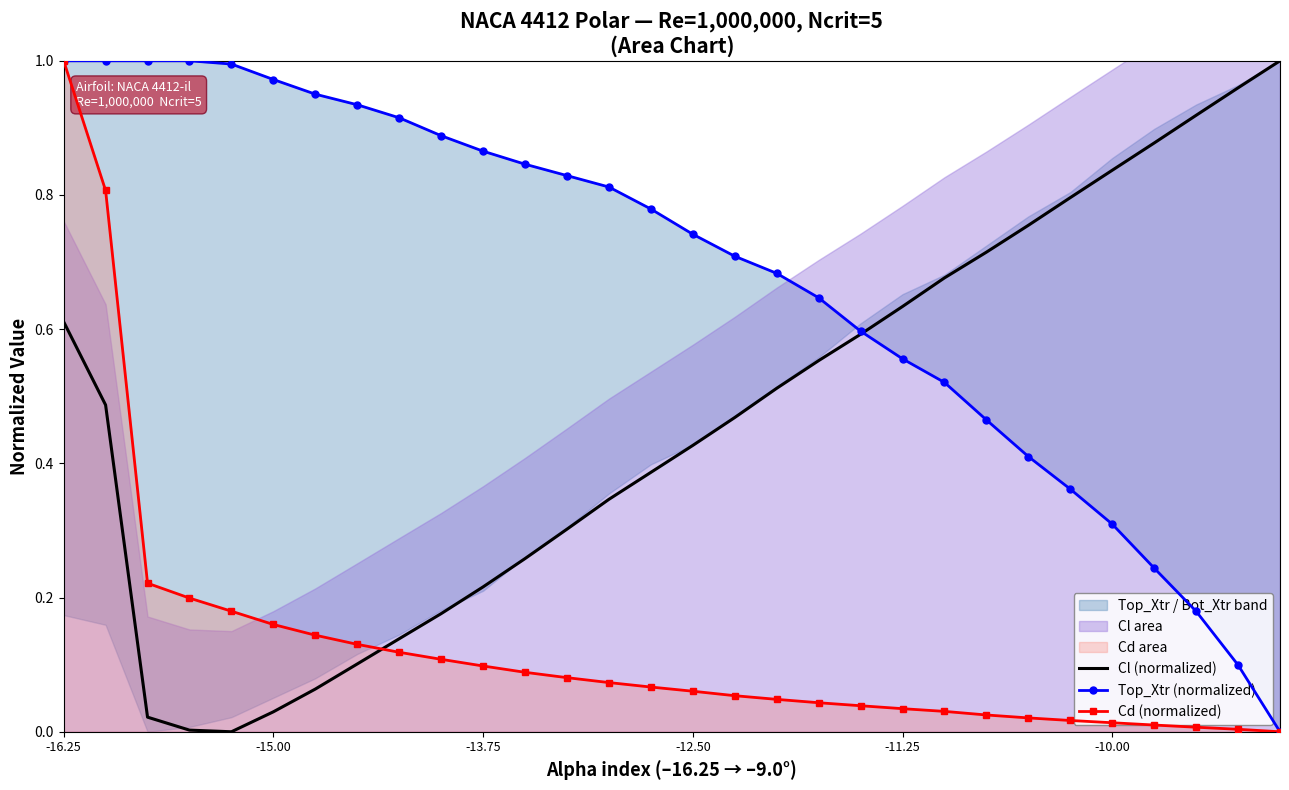

What value does the Cl (normalized) series have at 17?

0.5